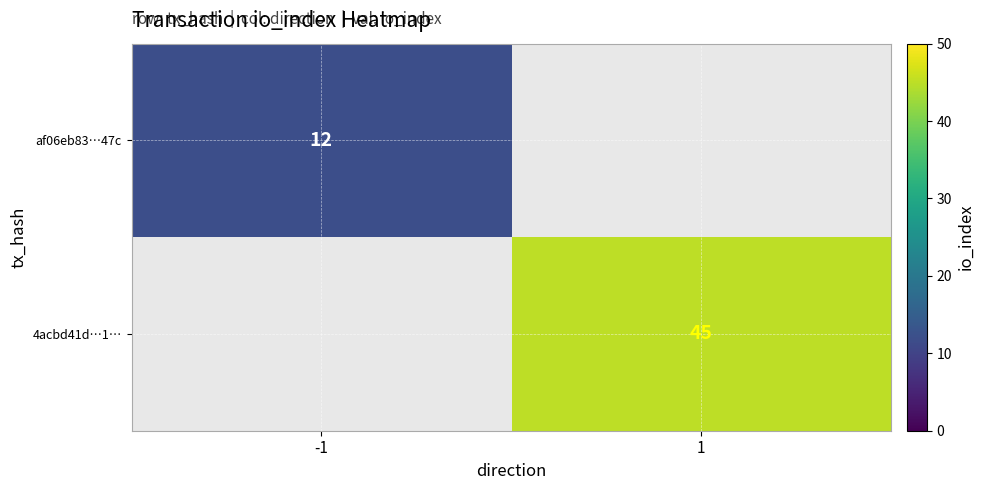

Which category has the highest value across all series?

1